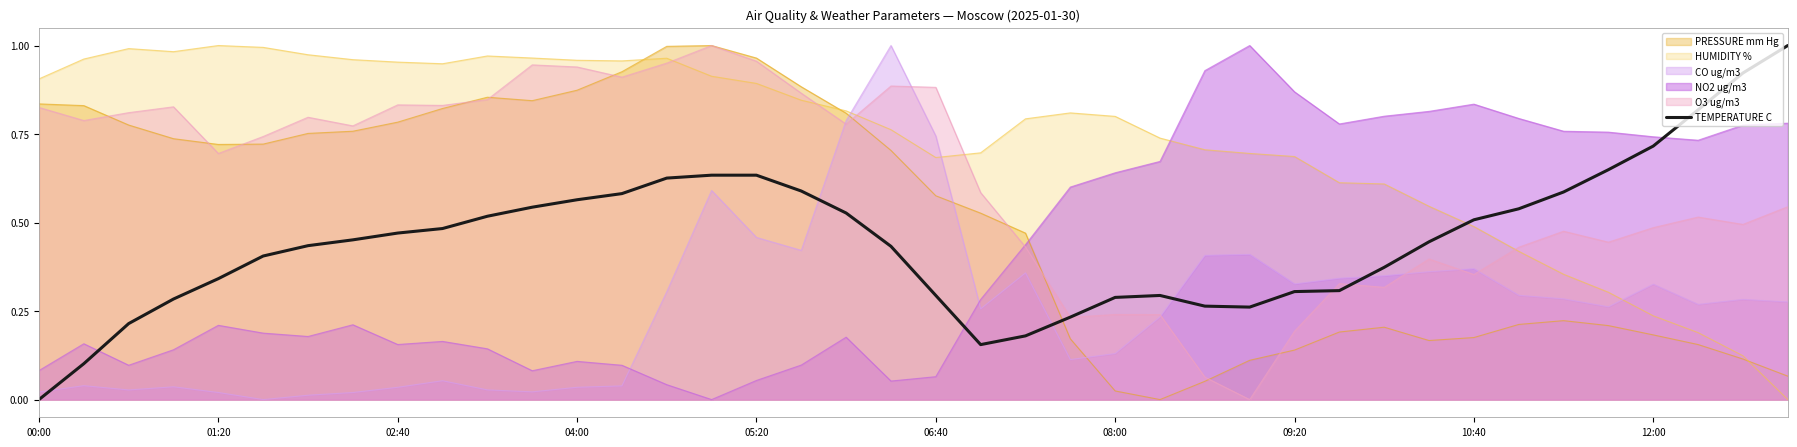

What is the difference between the maximum and minimum values?

1.0